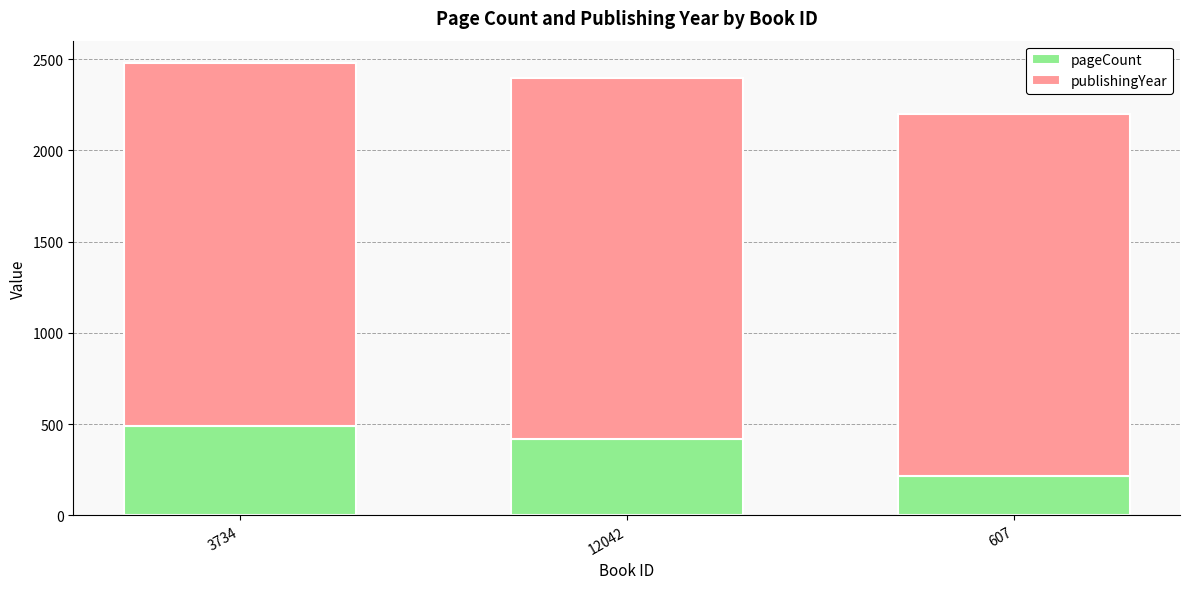

At which category is the sum across all series the highest?

3734